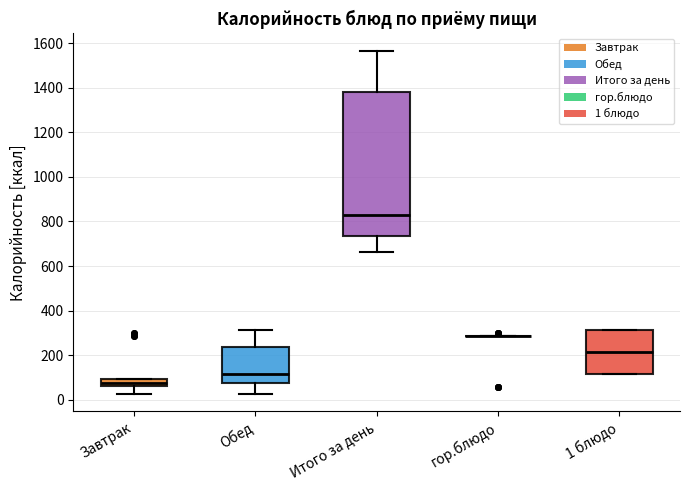

Reading left to right, transcribe this box plot: for each box, give where its median line is, the range the box spans, and where its two whiskers end, as read against the y-axis. The values are not printed on the chart, so give them approximately, as read against the axis.

Завтрак: median 80, box 60 to 100, whiskers 20 to 100
Обед: median 120, box 80 to 240, whiskers 20 to 320
Итого за день: median 820, box 740 to 1380, whiskers 660 to 1560
гор.блюдо: box collapsed to a line at 280, whiskers 280 to 280
1 блюдо: median 220, box 120 to 320, whiskers 120 to 320